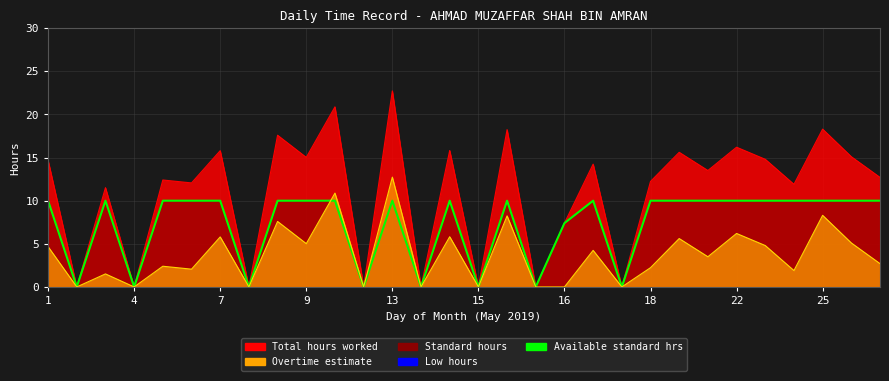

How many lines are shown in the chart?

1